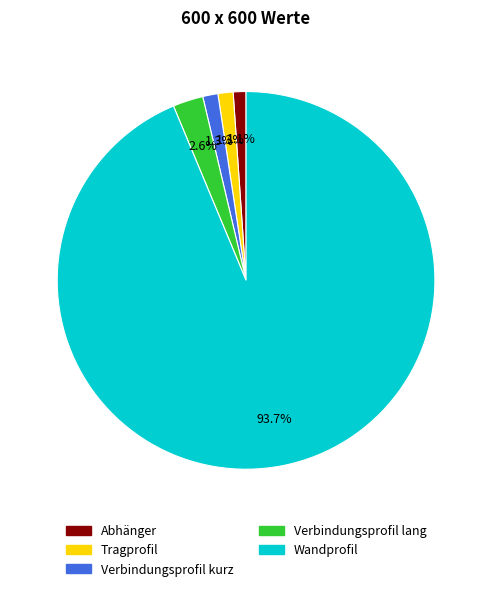

Is it true that Abhänger is 1% of the pie?

True